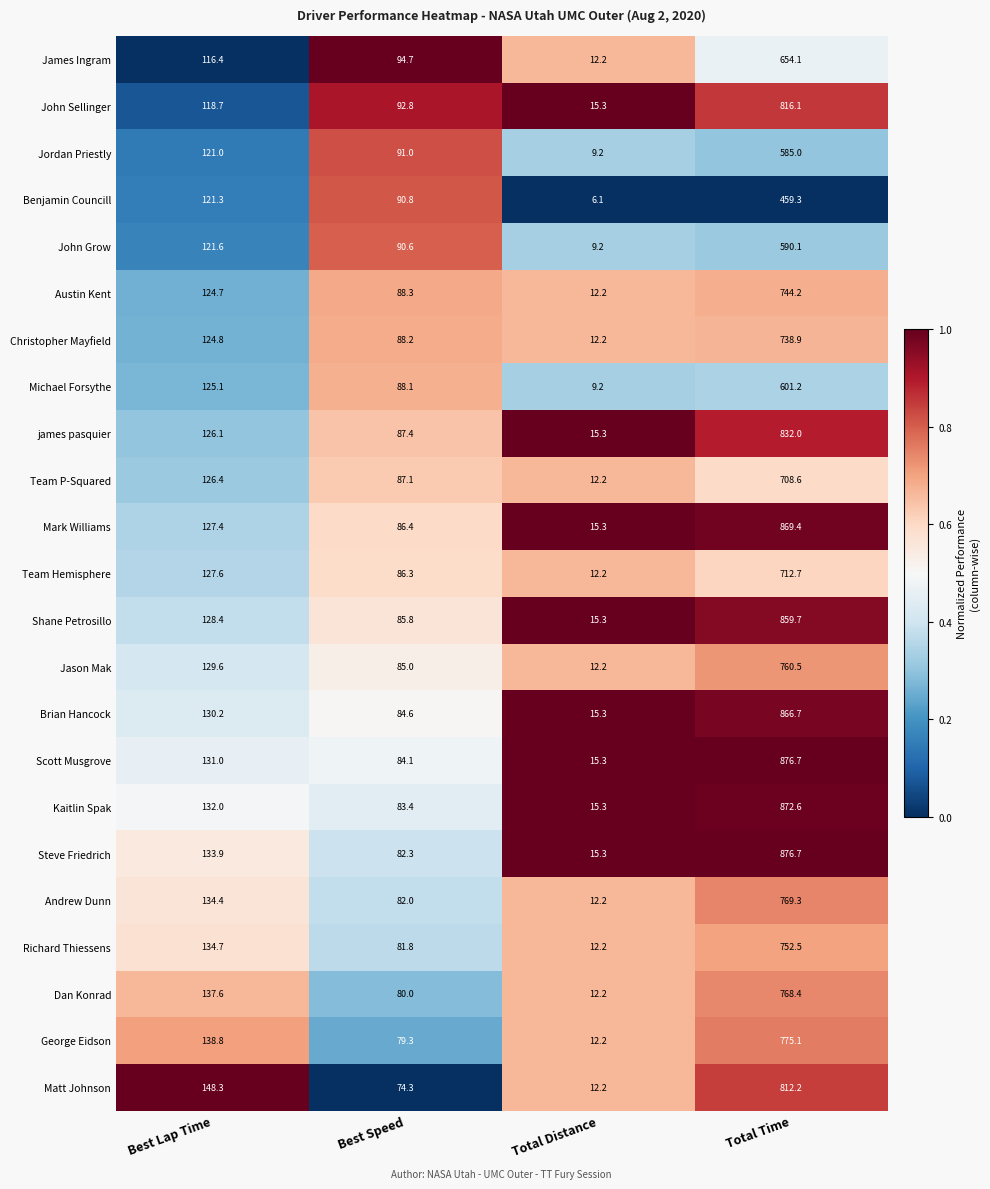

What is the difference between the second highest and minimum values in the Benjamin Councill series?

115.2